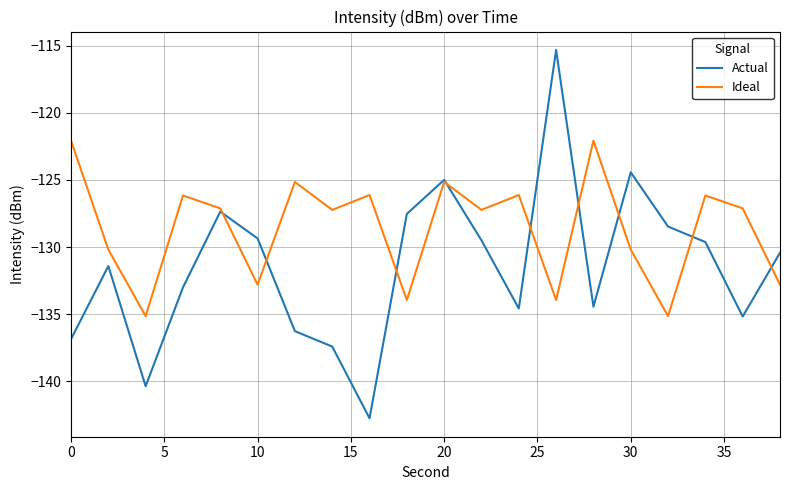

How many interior local peaks does the Actual series have?

5